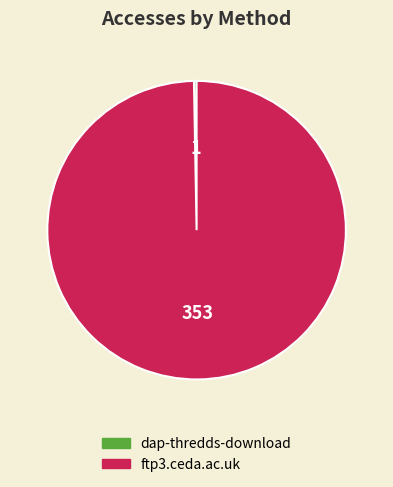

Is it true that ftp3.ceda.ac.uk is 100% of the pie?

True